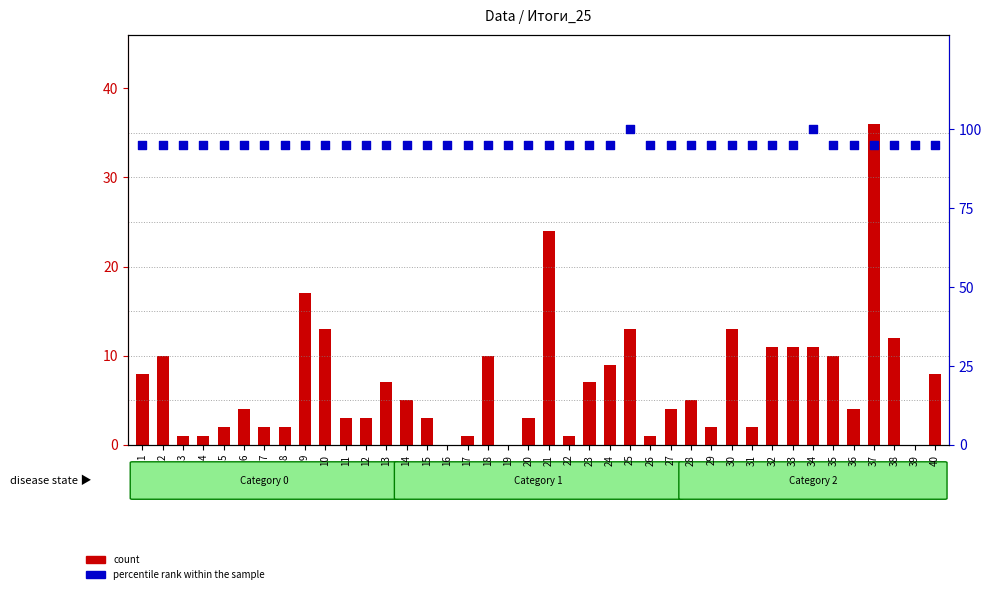

Which series has the largest total across all categories?

percentile rank within the sample